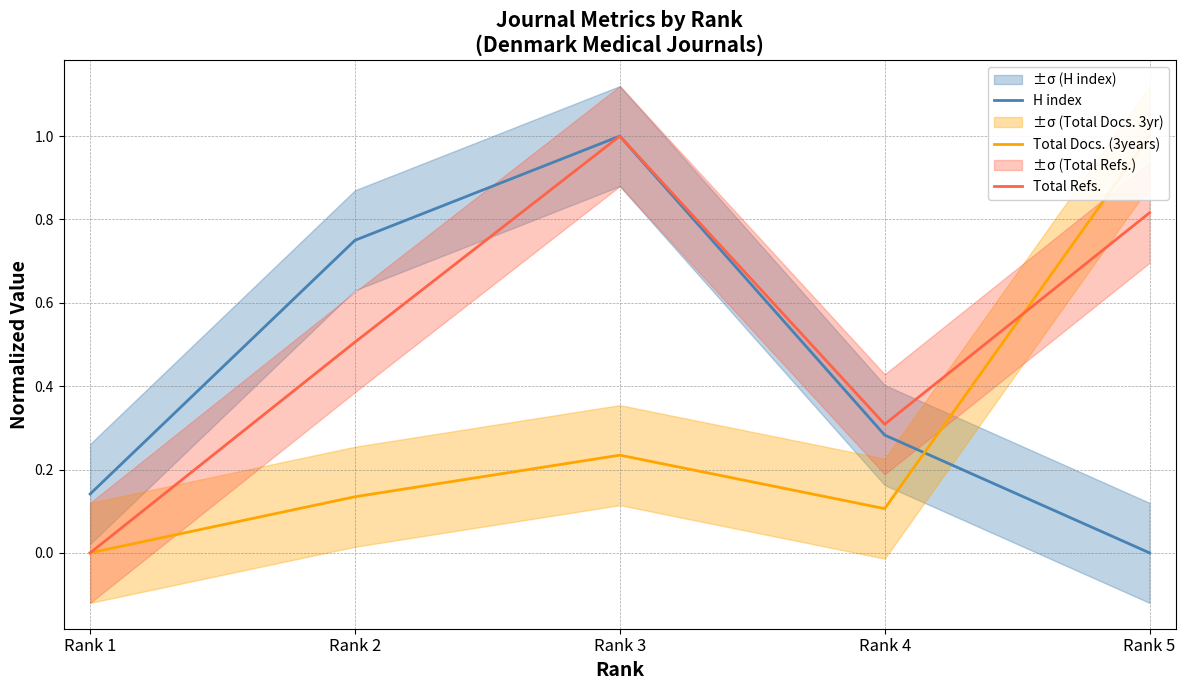

What are all the series names shown in the legend?

H index, Total Docs. (3years), Total Refs.